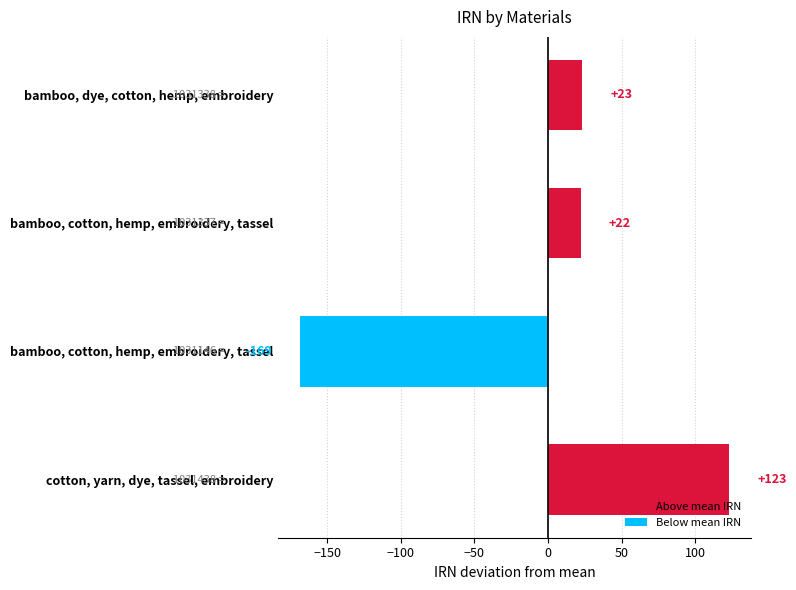

What is the change in value from bamboo, cotton, hemp, embroidery, tassel to bamboo, dye, cotton, hemp, embroidery?

+1.0